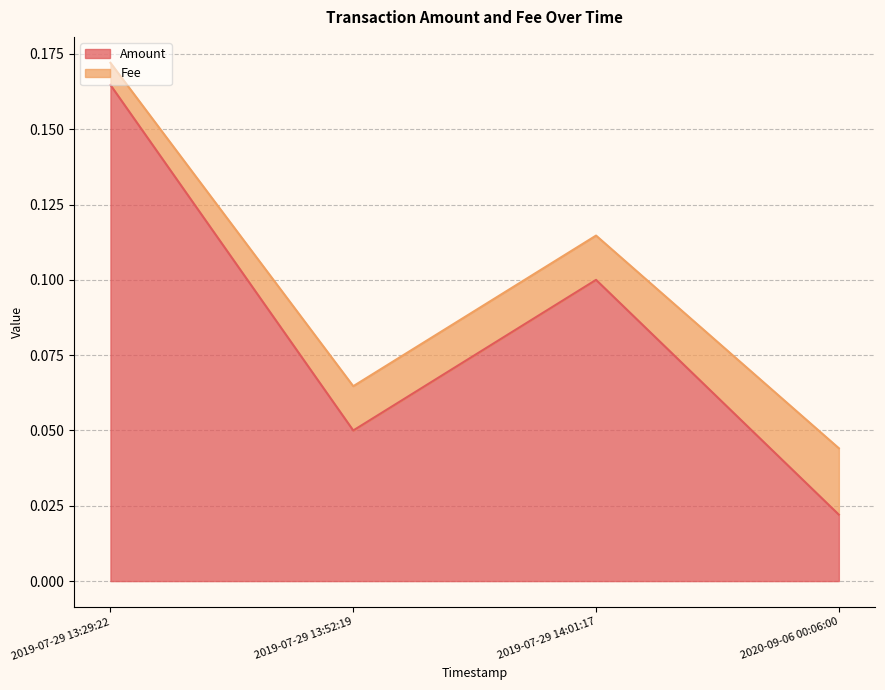

How many interior local peaks (higher than both neighbors) does the data have?

1